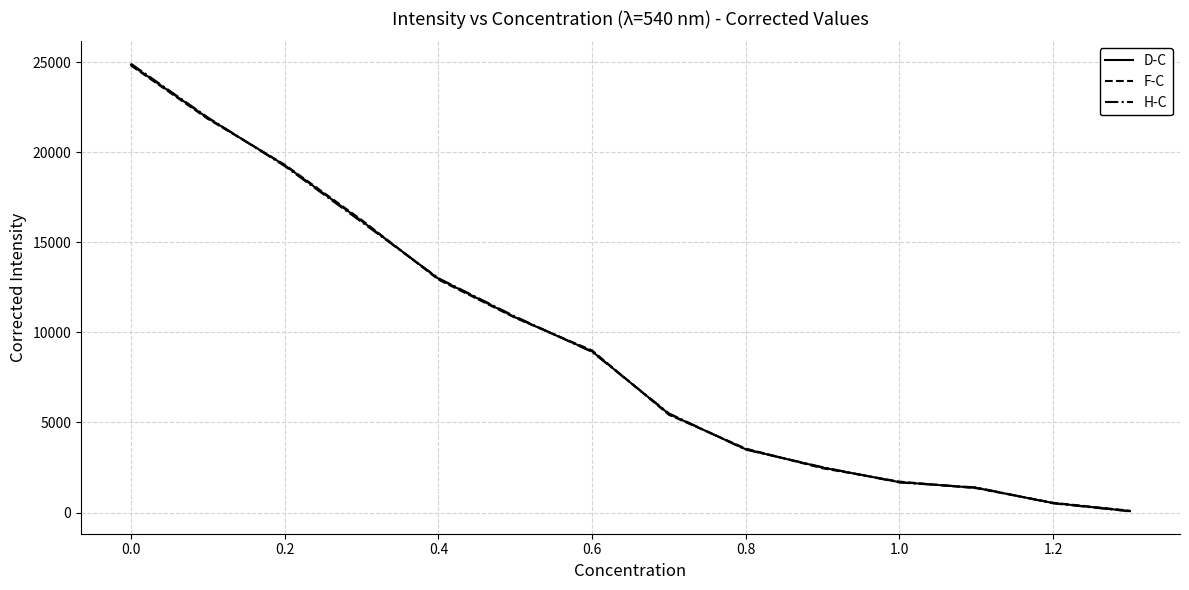

What is the difference between the second highest and second lowest values in the H-C series?

21415.5